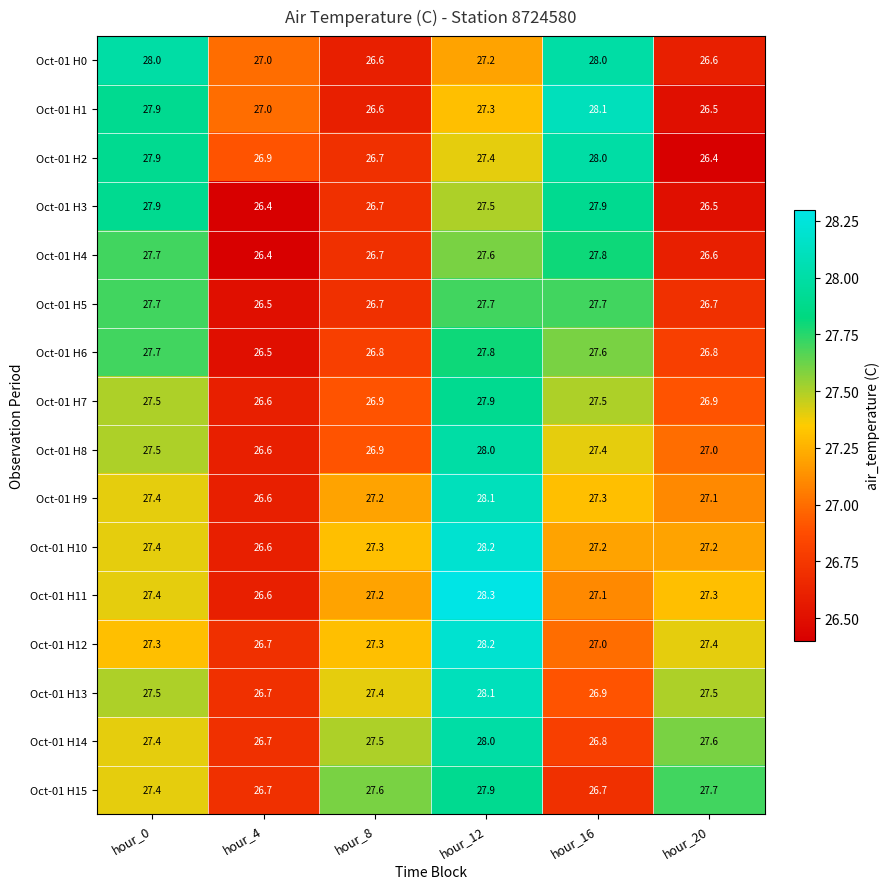

What is the highest value of the Oct-01 H10 series?

28.2